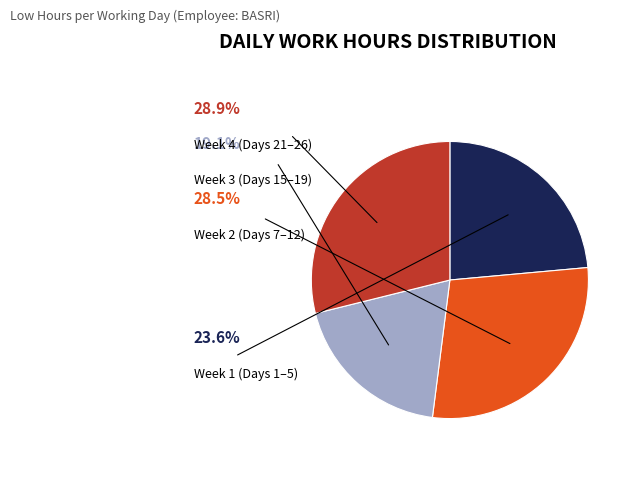

How many segments does this pie chart have?

4